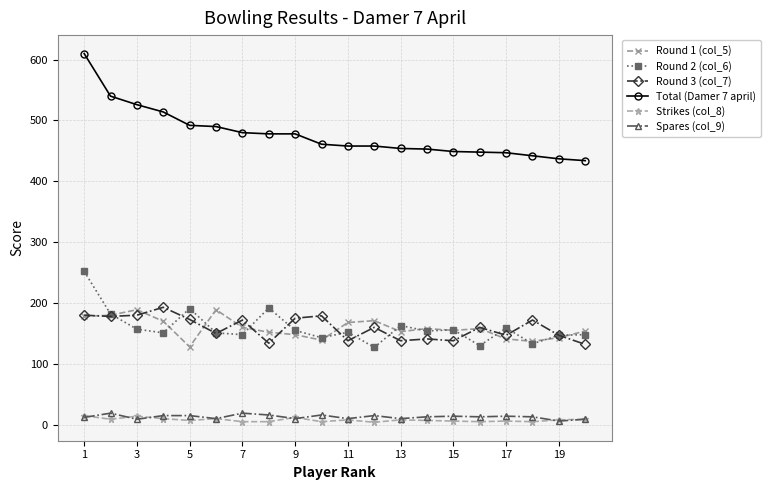

True or false: Strikes (col_8) and Round 2 (col_6) cross at least once.

False